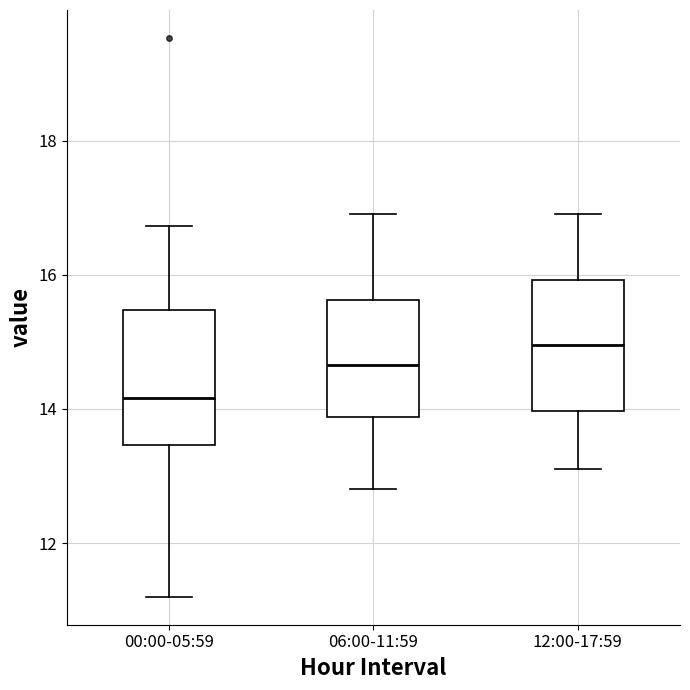

Which box's median line is the lowest?

00:00-05:59